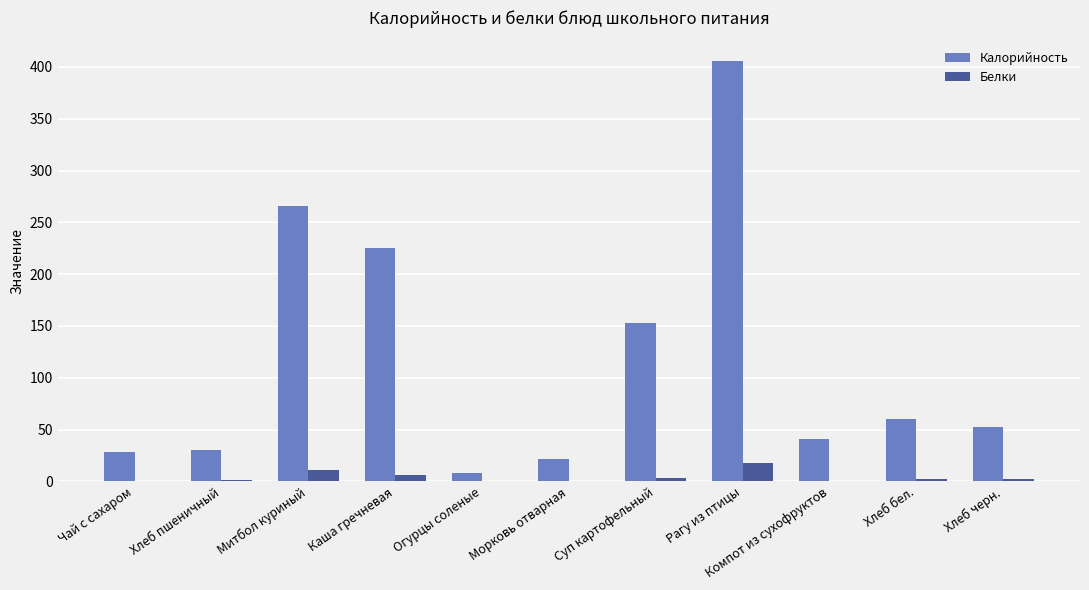

Is it true that Калорийность equals 52.2 at Хлеб черн.?

True